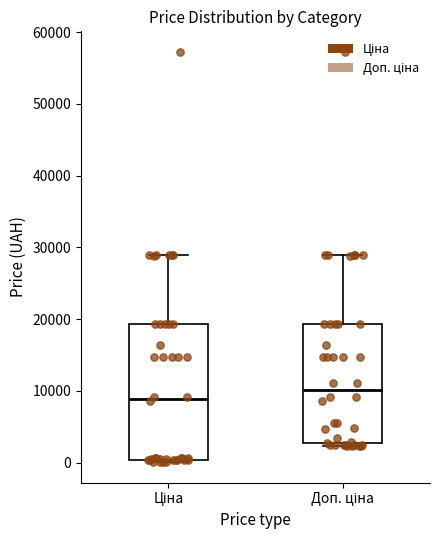

Which box's median line is the highest?

Доп. ціна